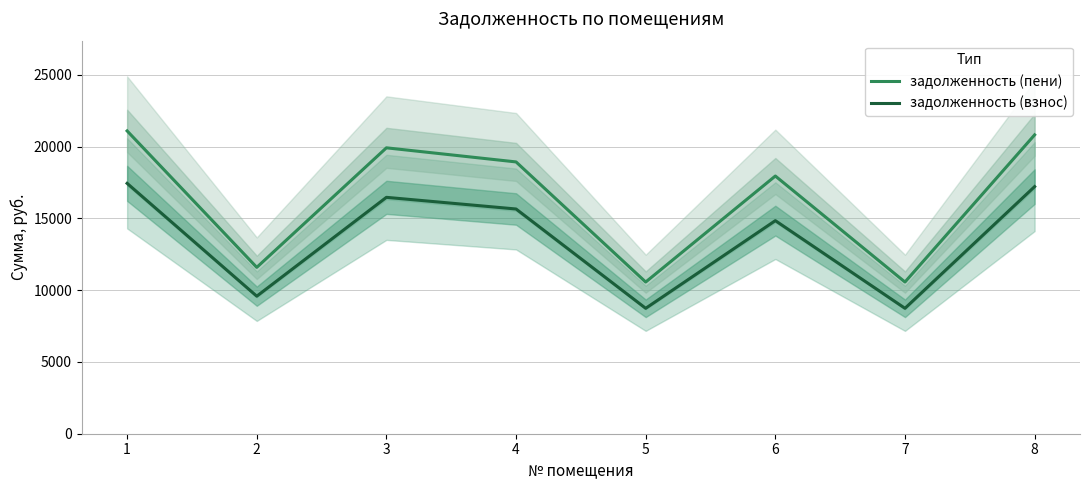

What is the value of the задолженность (пени) point at the 7th from the left?

10568.4